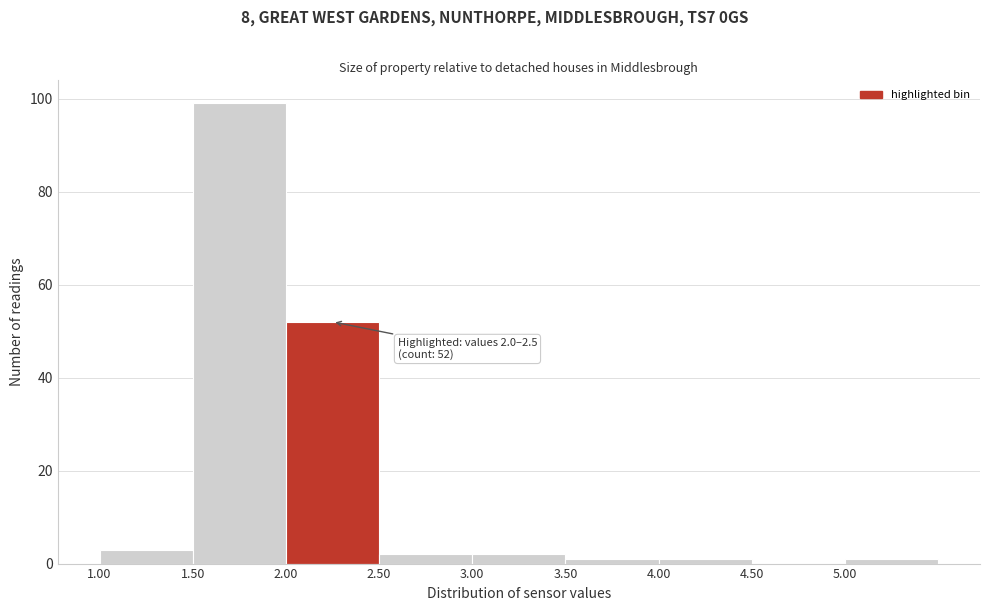

Over which range of the x-axis is the bar tallest?

1.5 to 2.0